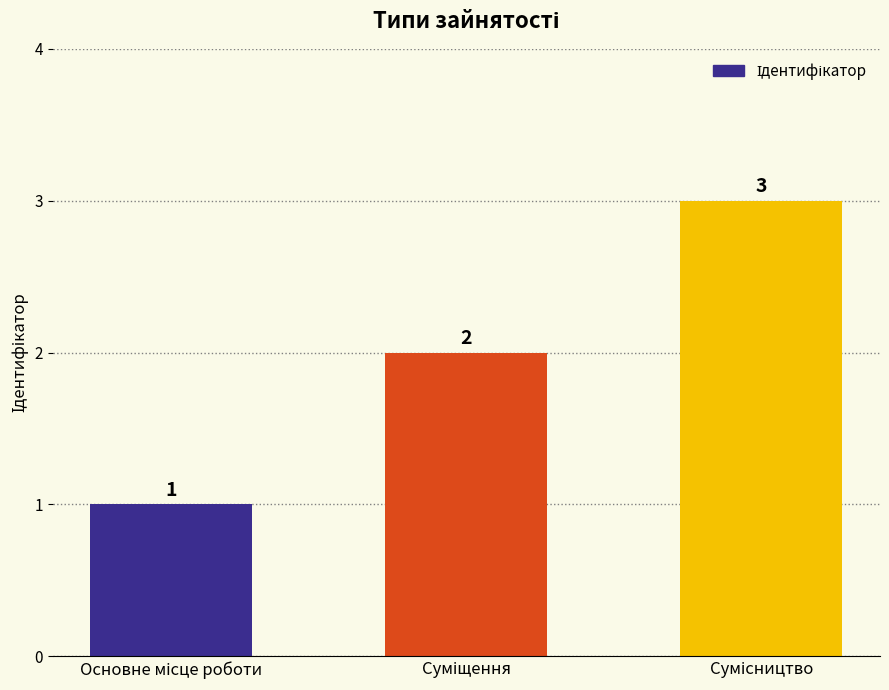

Count the values in the range 1 to 3.

3